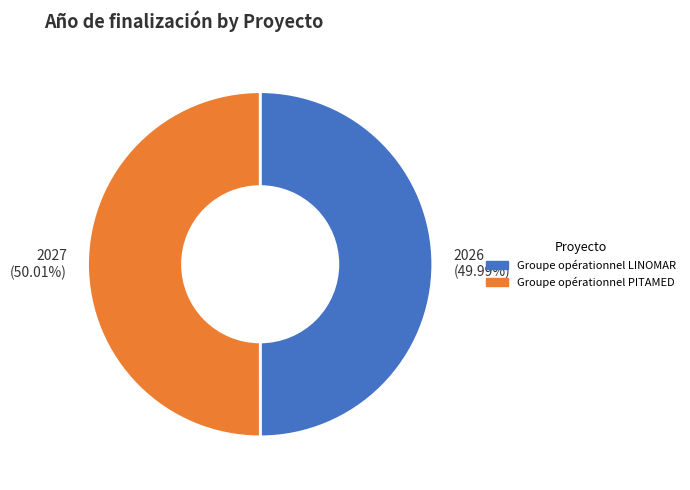

Is there any slice that represents more than half of the pie?

Yes